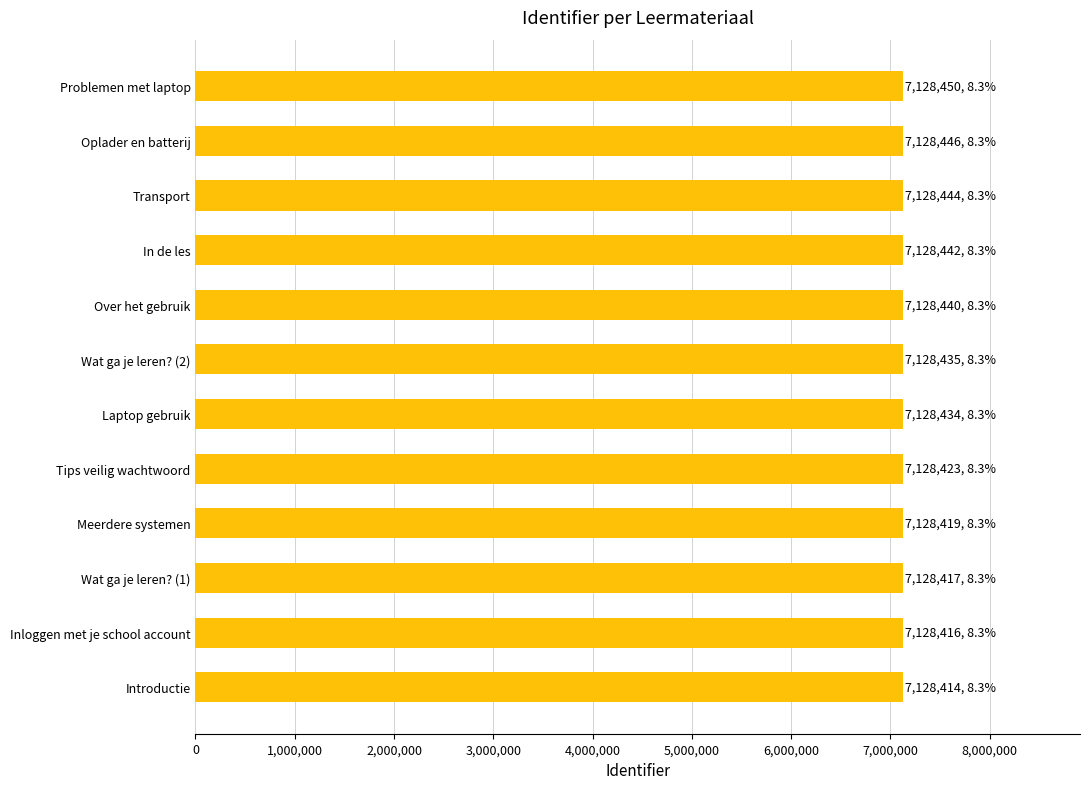

Approximately how many times larger is the value at Meerdere systemen compared to In de les?

1.0